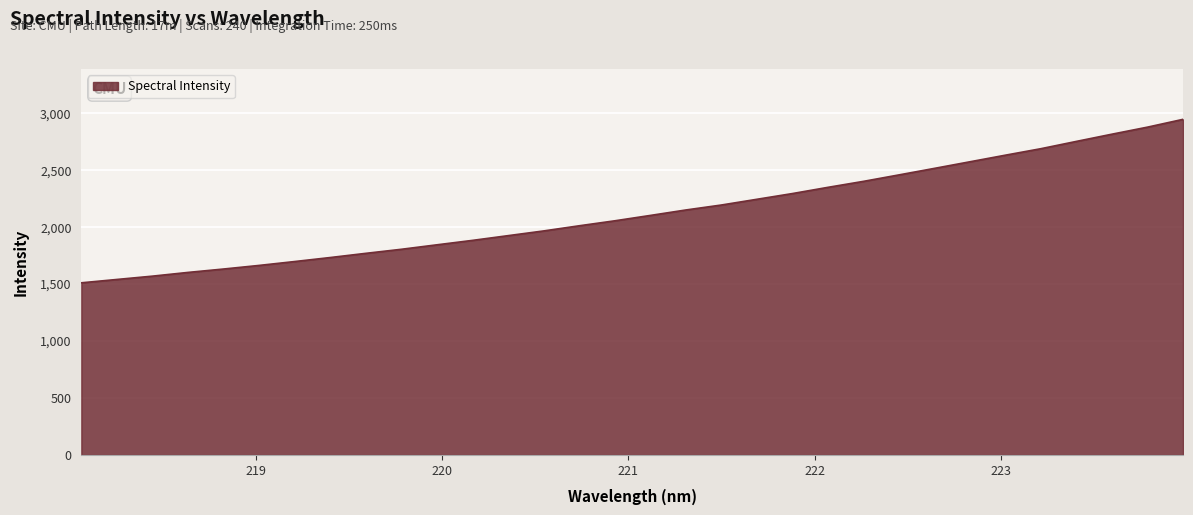

What is the difference between the maximum and minimum values?

1435.7